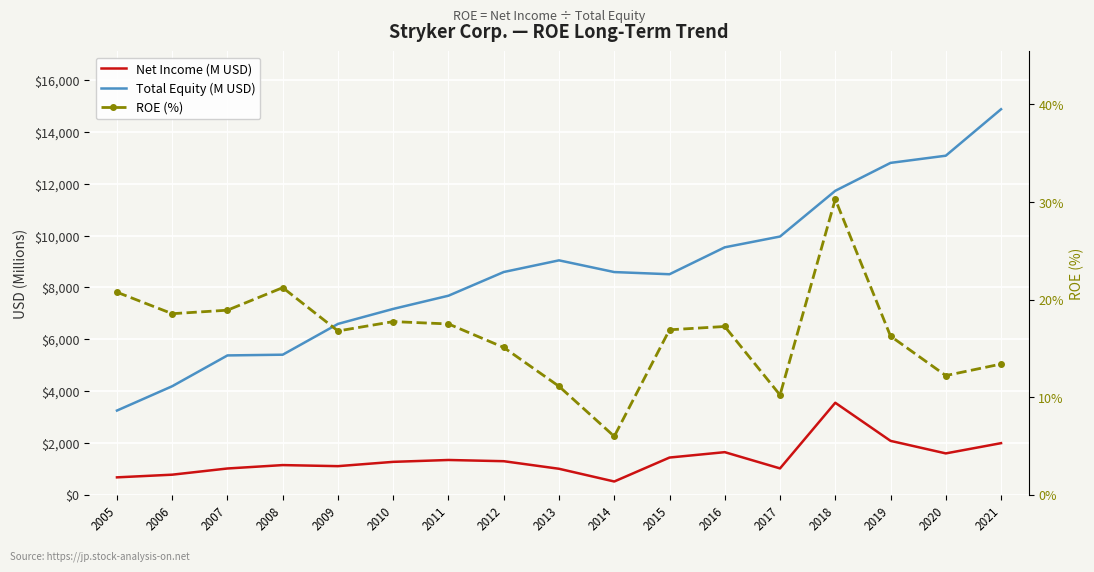

The value of Net Income (M USD) at 2014 is 515.0. True or false?

True